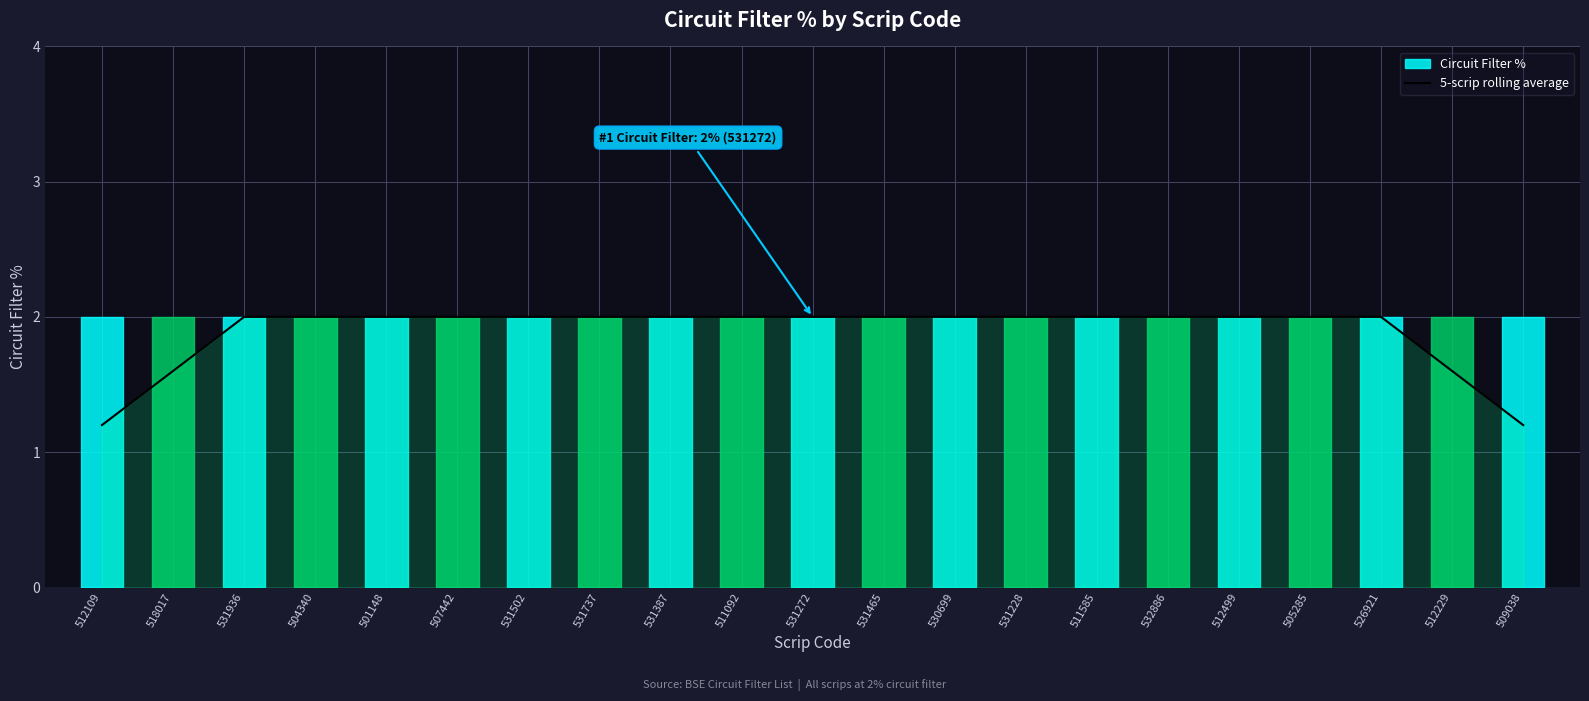

How many data points are less than 2?

4